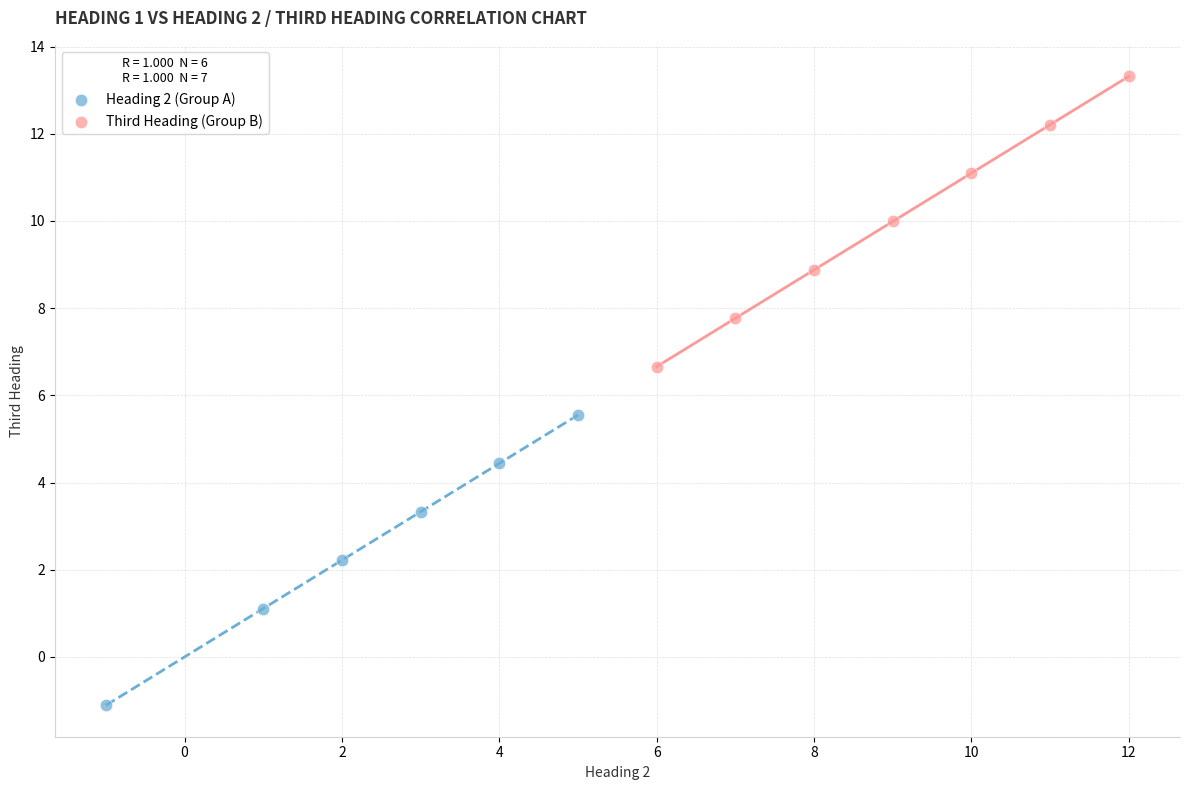

Which series contains the lowest Y value?

Heading 2 (Group A)